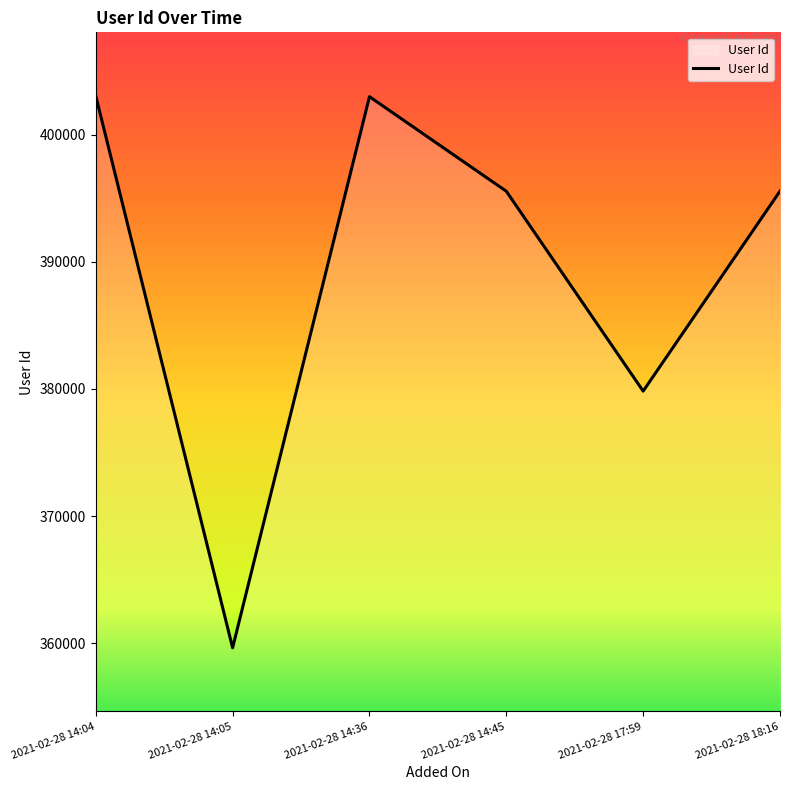

What is the value of the 3rd point from the left?

402993